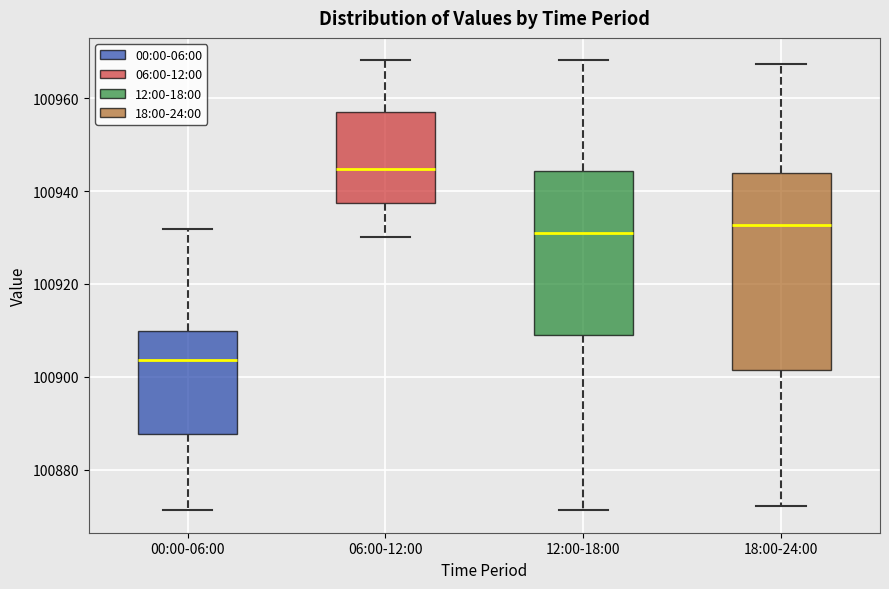

Which box is the tallest, from its lower edge to its upper edge?

18:00-24:00